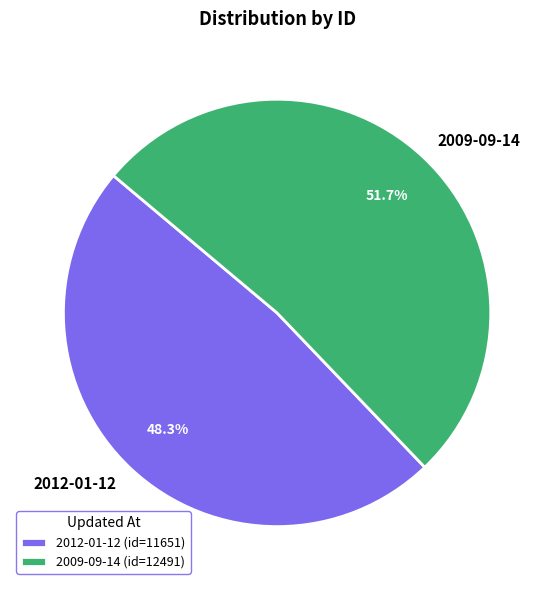

How much of the chart is everything except 2009-09-14?

48.3%